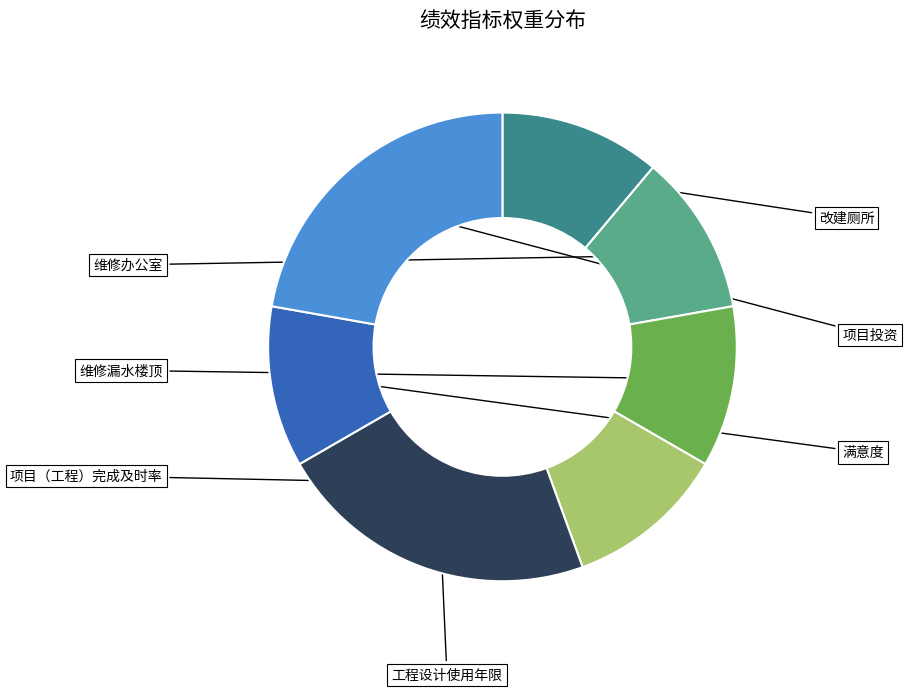

Does 项目（工程）完成及时率 represent more than half of the total?

No